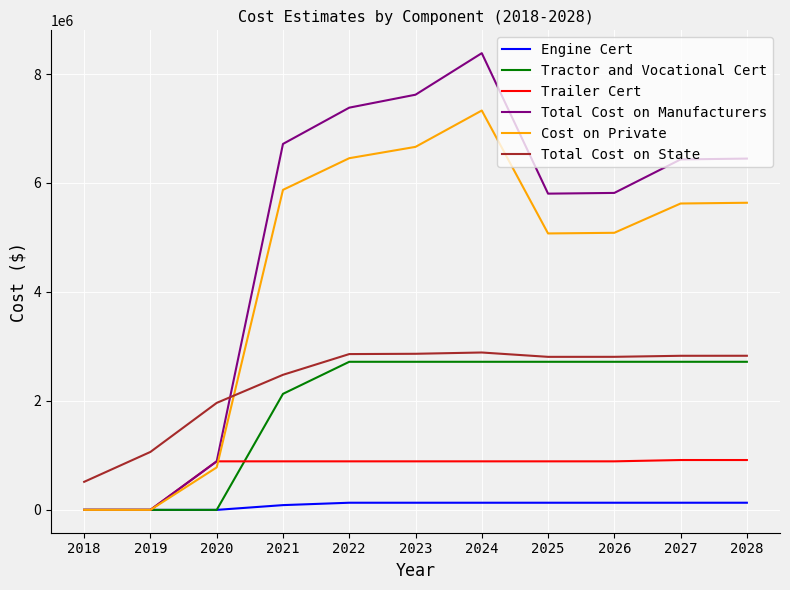

Which series has the widest spread of values?

Total Cost on Manufacturers